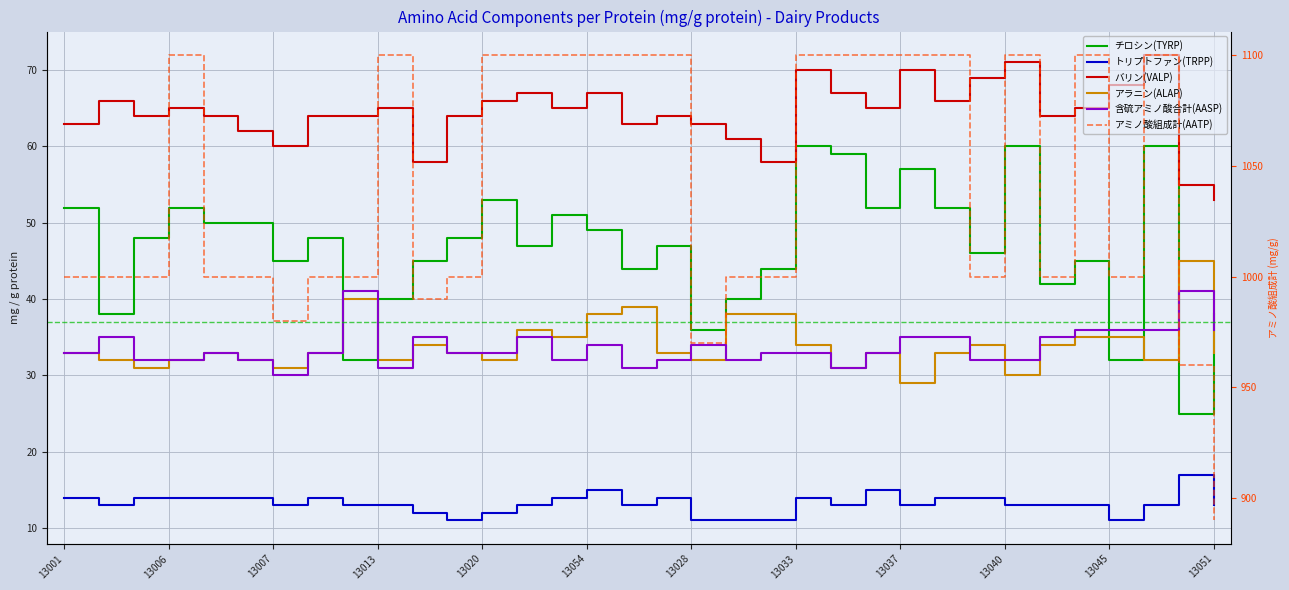

At 13045, list the series in order from largest to smallest.

アミノ酸組成計(AATP), バリン(VALP), チロシン(TYRP), 含硫アミノ酸合計(AASP), アラニン(ALAP), トリプトファン(TRPP)